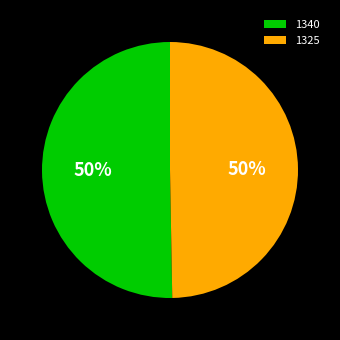

To the nearest percent, what is the average slice percentage?

50%